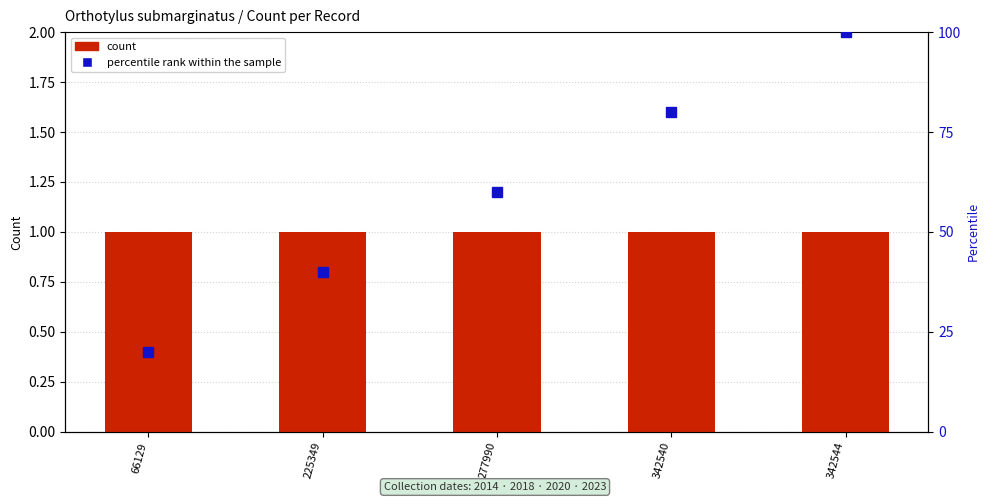

How many groups of bars are there?

5